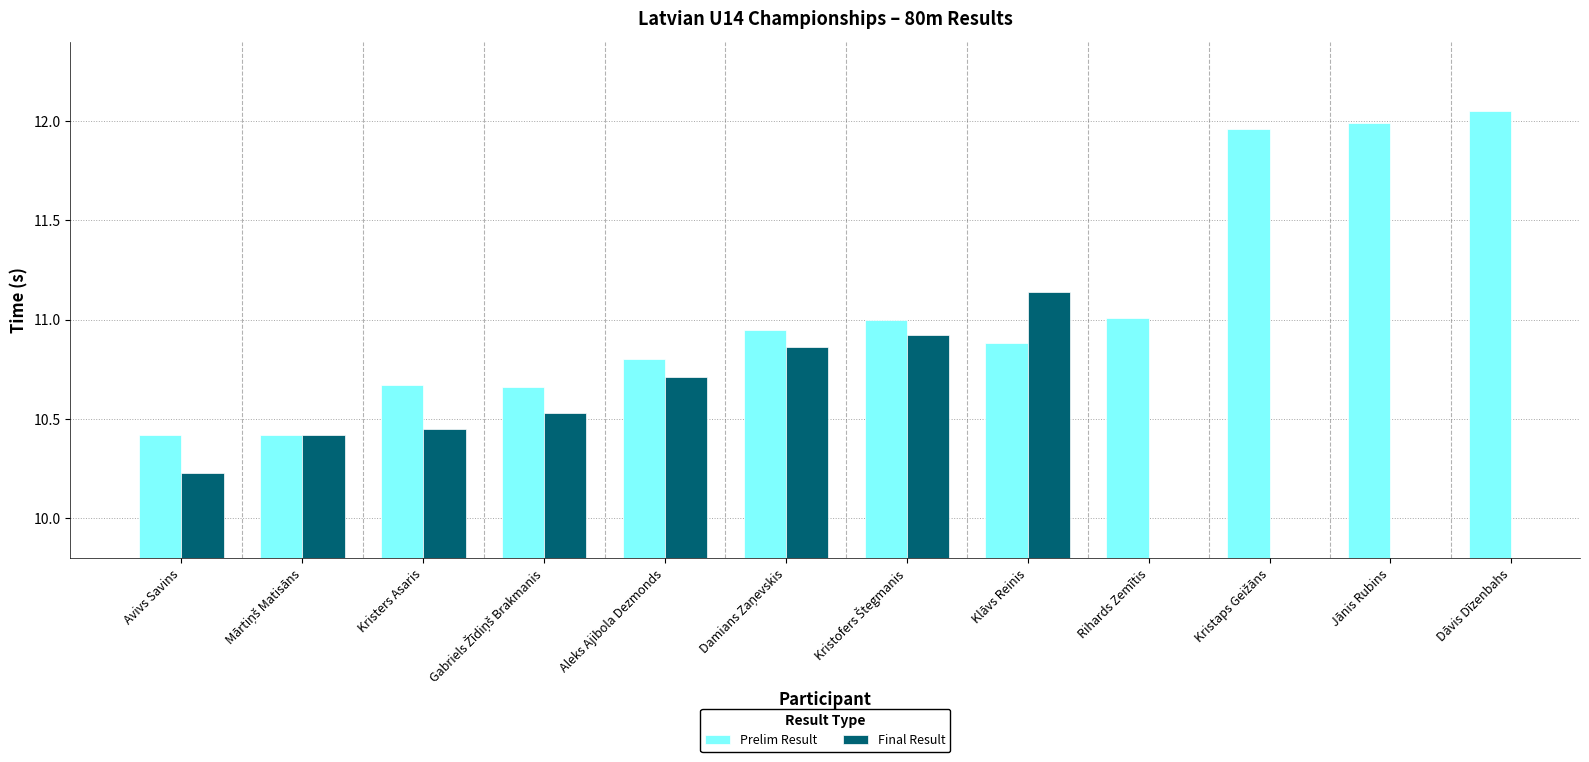

What is the sum of the Prelim Result values at Avivs Savins and Jānis Rubins?

22.4